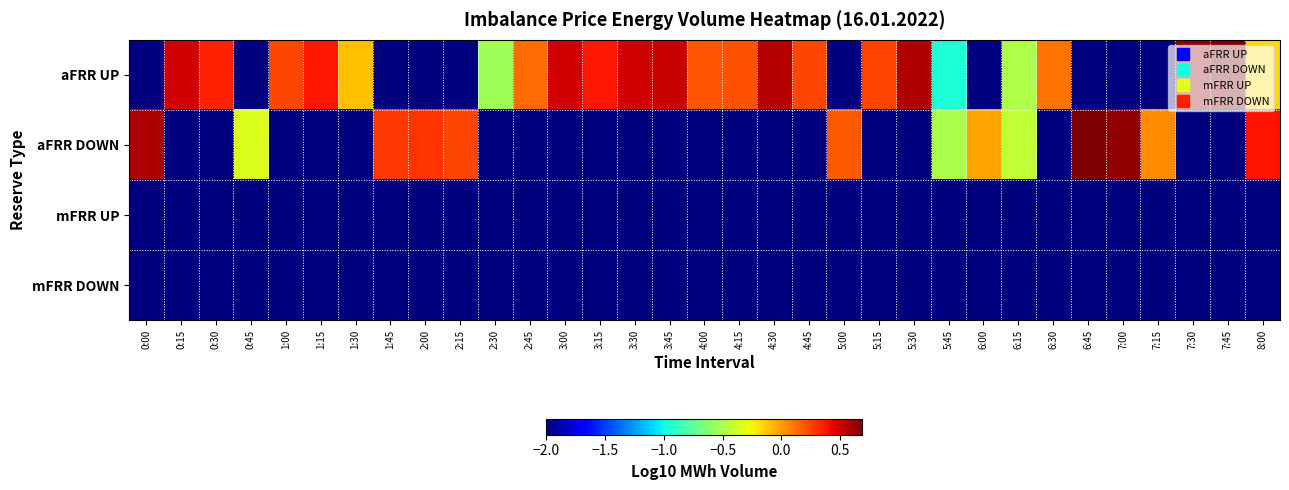

List the series in order of their peak value, lowest first.

mFRR UP, mFRR DOWN, aFRR UP, aFRR DOWN